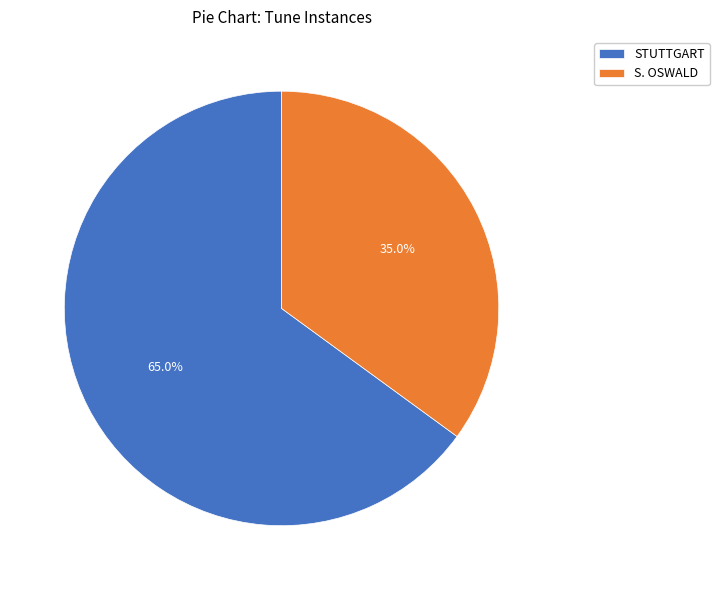

How much of the chart is everything except STUTTGART?

35.0%